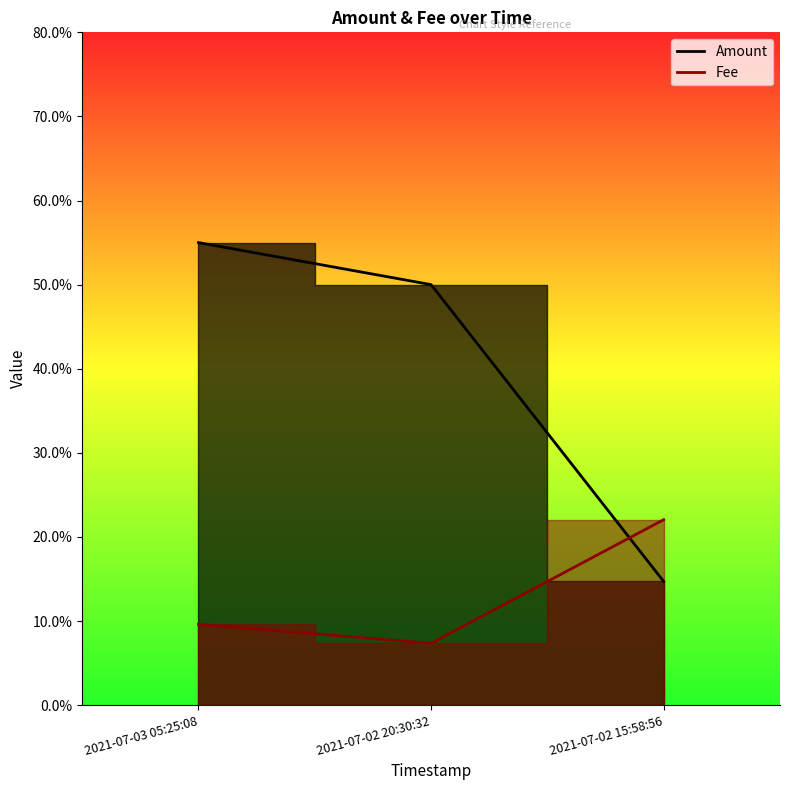

Count the number of data series in this chart.

2